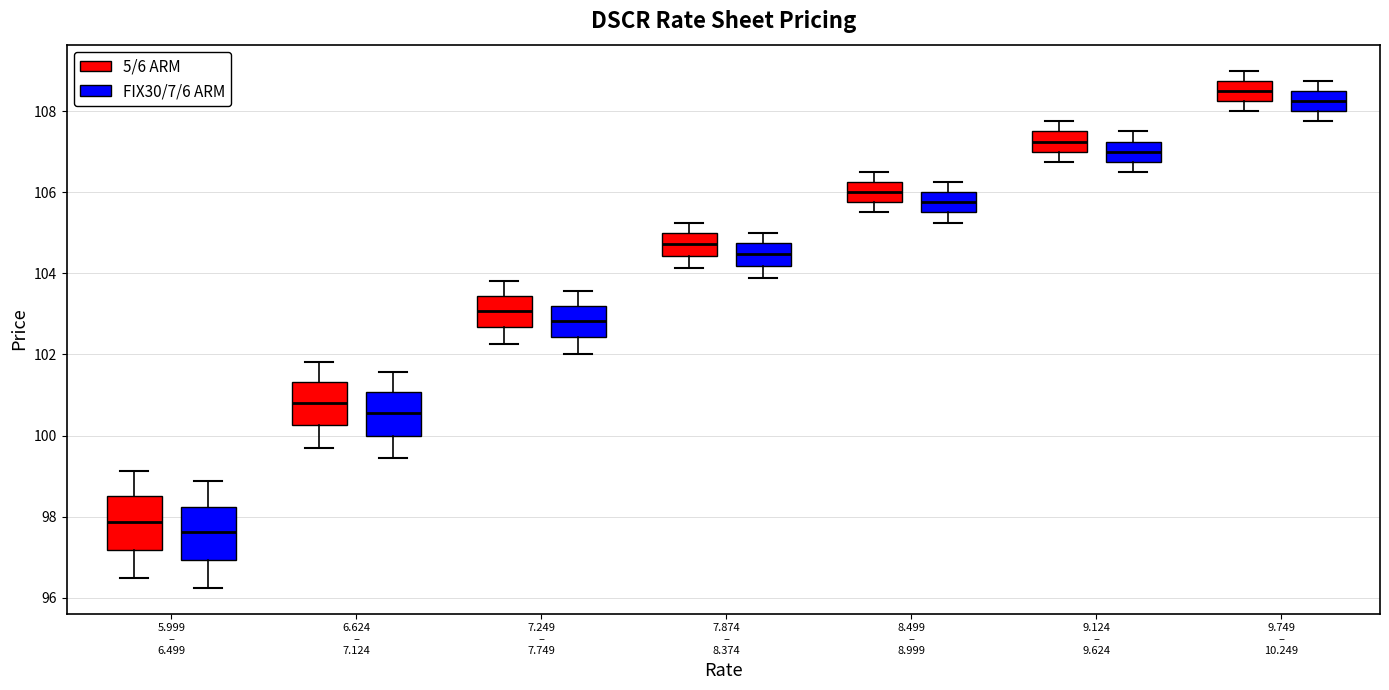

Reading left to right, read every box against the y-axis: the position of its median line, the range the box covers, and the ends of its whiskers. The values are not printed on the chart, so give them approximately, as read against the axis.

5.999 – 6.499 (5/6 ARM): median 97.8, box 97.2 to 98.6, whiskers 96.6 to 99.2
5.999 – 6.499 (FIX30/7/6 ARM): median 97.6, box 97.0 to 98.2, whiskers 96.2 to 98.8
6.624 – 7.124 (5/6 ARM): median 100.8, box 100.2 to 101.4, whiskers 99.6 to 101.8
6.624 – 7.124 (FIX30/7/6 ARM): median 100.6, box 100.0 to 101.0, whiskers 99.4 to 101.6
7.249 – 7.749 (5/6 ARM): median 103.0, box 102.6 to 103.4, whiskers 102.2 to 103.8
7.249 – 7.749 (FIX30/7/6 ARM): median 102.8, box 102.4 to 103.2, whiskers 102.0 to 103.6
7.874 – 8.374 (5/6 ARM): median 104.8, box 104.4 to 105.0, whiskers 104.2 to 105.2
7.874 – 8.374 (FIX30/7/6 ARM): median 104.4, box 104.2 to 104.8, whiskers 103.8 to 105.0
8.499 – 8.999 (5/6 ARM): median 106.0, box 105.8 to 106.2, whiskers 105.6 to 106.6
8.499 – 8.999 (FIX30/7/6 ARM): median 105.8, box 105.6 to 106.0, whiskers 105.2 to 106.2
9.124 – 9.624 (5/6 ARM): median 107.2, box 107.0 to 107.6, whiskers 106.8 to 107.8
9.124 – 9.624 (FIX30/7/6 ARM): median 107.0, box 106.8 to 107.2, whiskers 106.6 to 107.6
9.749 – 10.249 (5/6 ARM): median 108.6, box 108.2 to 108.8, whiskers 108.0 to 109.0
9.749 – 10.249 (FIX30/7/6 ARM): median 108.2, box 108.0 to 108.6, whiskers 107.8 to 108.8